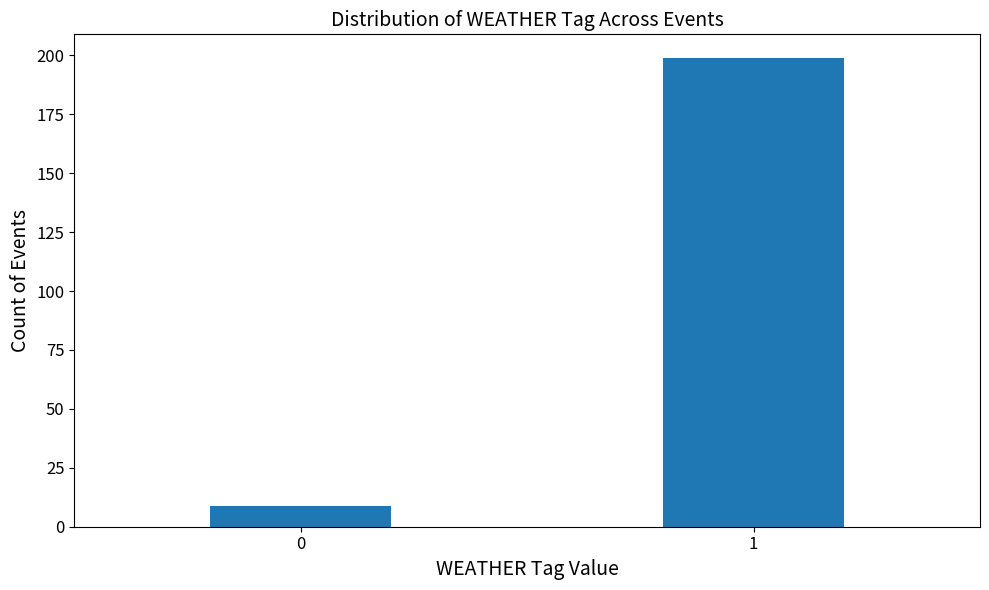

Reading left to right, transcribe all the data shown in this chart.

9	199